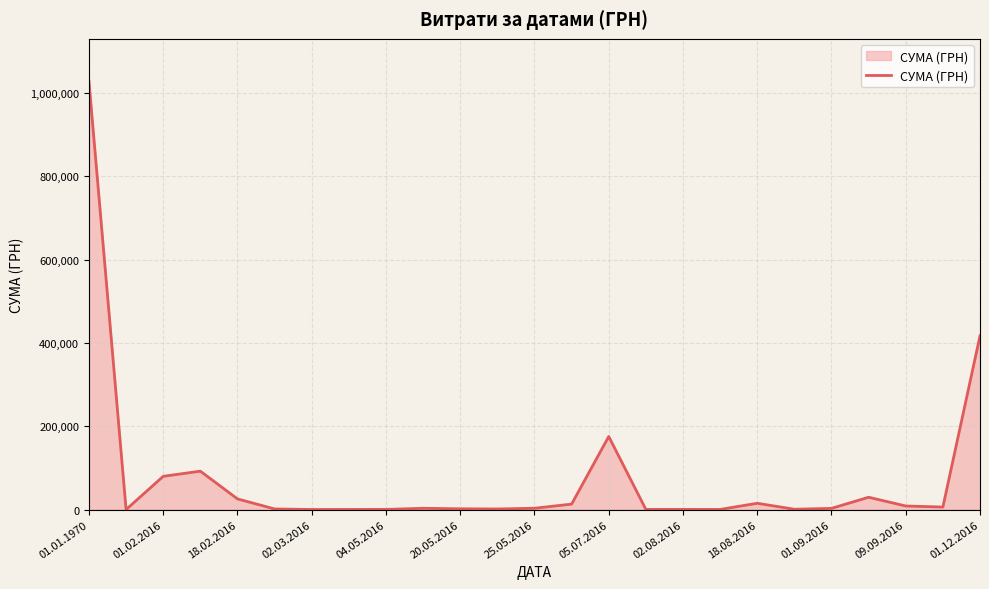

What is the greatest value displayed?

1027696.6